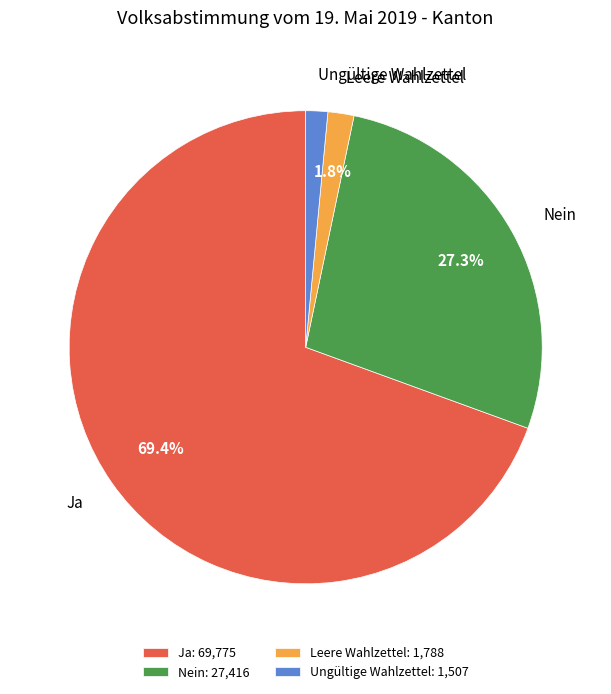

Does Ja account for over 50% of the chart?

Yes